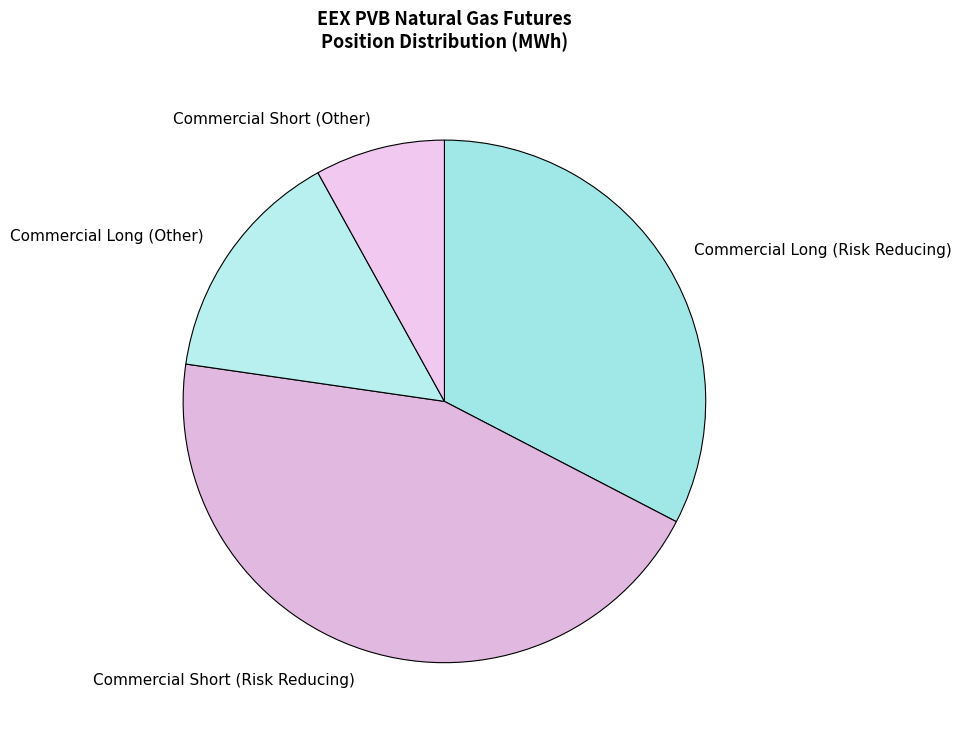

Is there any slice that represents more than half of the pie?

No